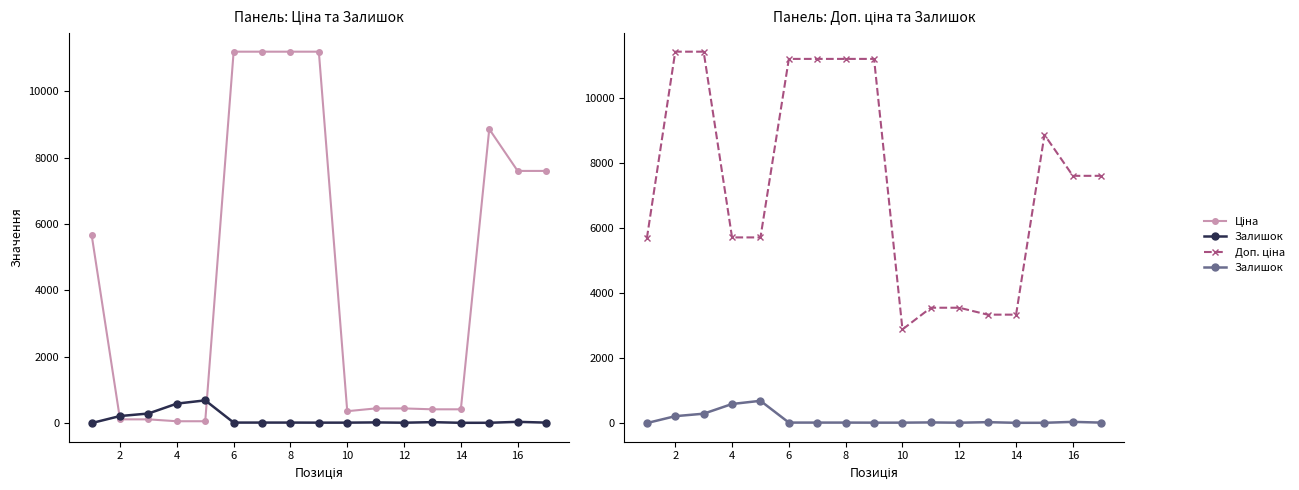

True or false: Доп. ціна and Ціна intersect in this chart.

False